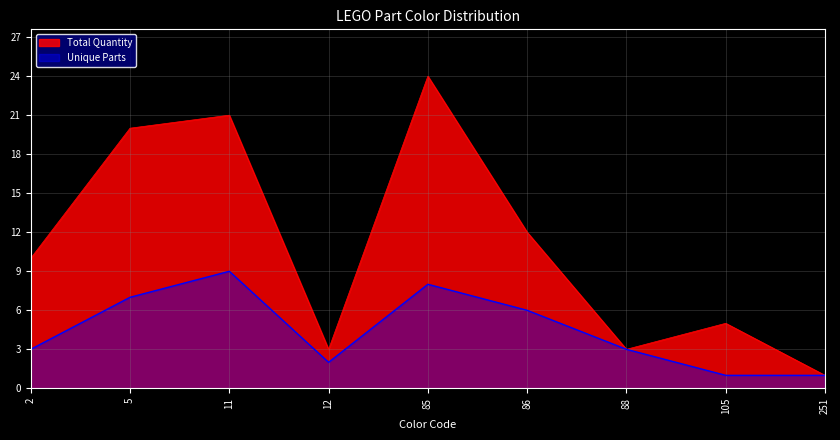

At how many categories does at least one series exceed 12?

3